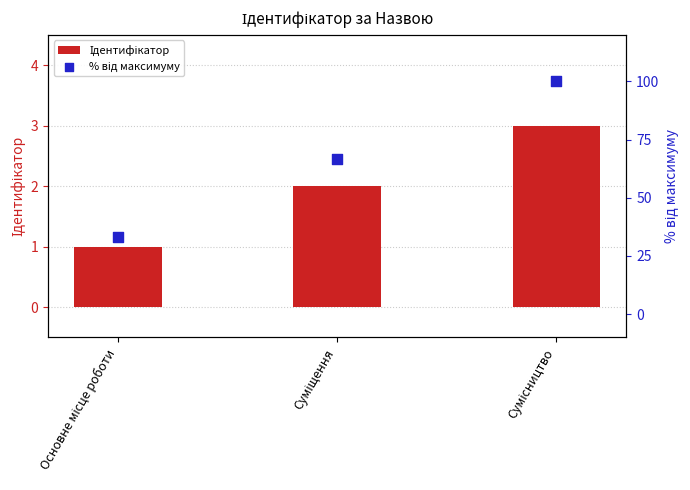

Is the value of % від максимуму at Суміщення greater than the value of Ідентифікатор at Сумісництво?

Yes